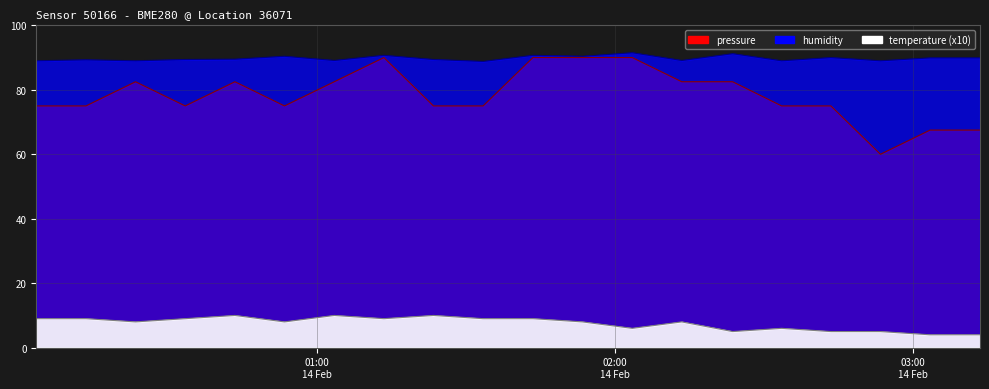

Which series has the widest spread of values?

pressure_scaled